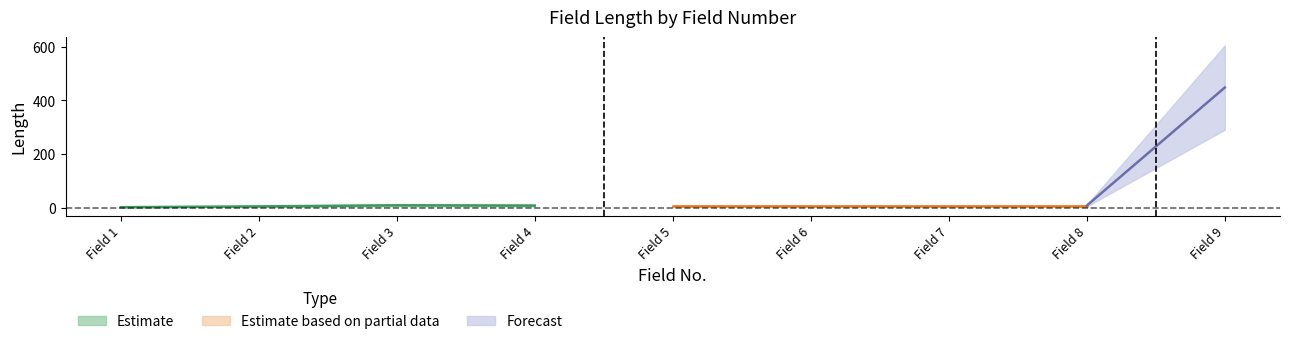

What is the greatest value displayed?

448